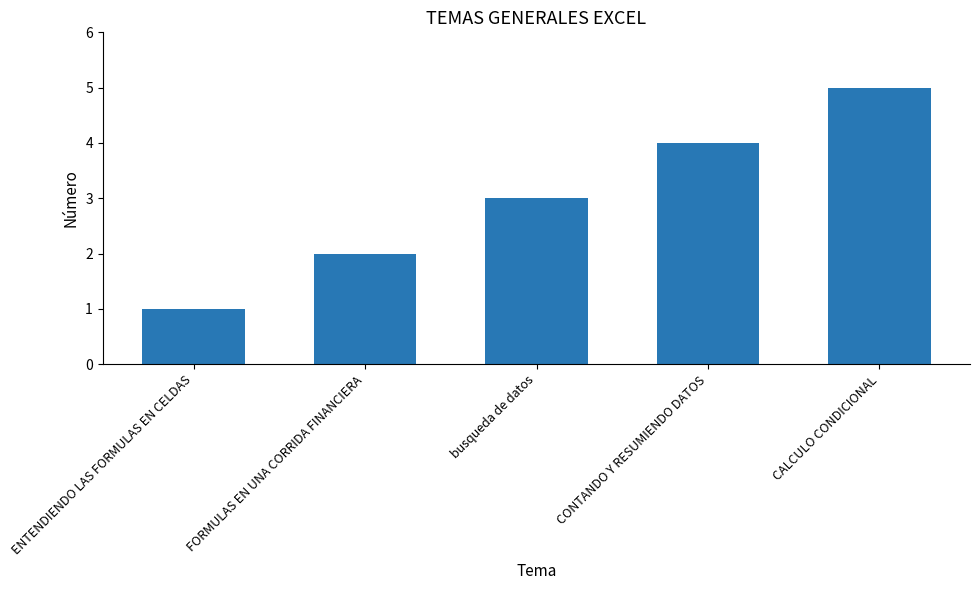

True or false: the data shows 2 at busqueda de datos.

False